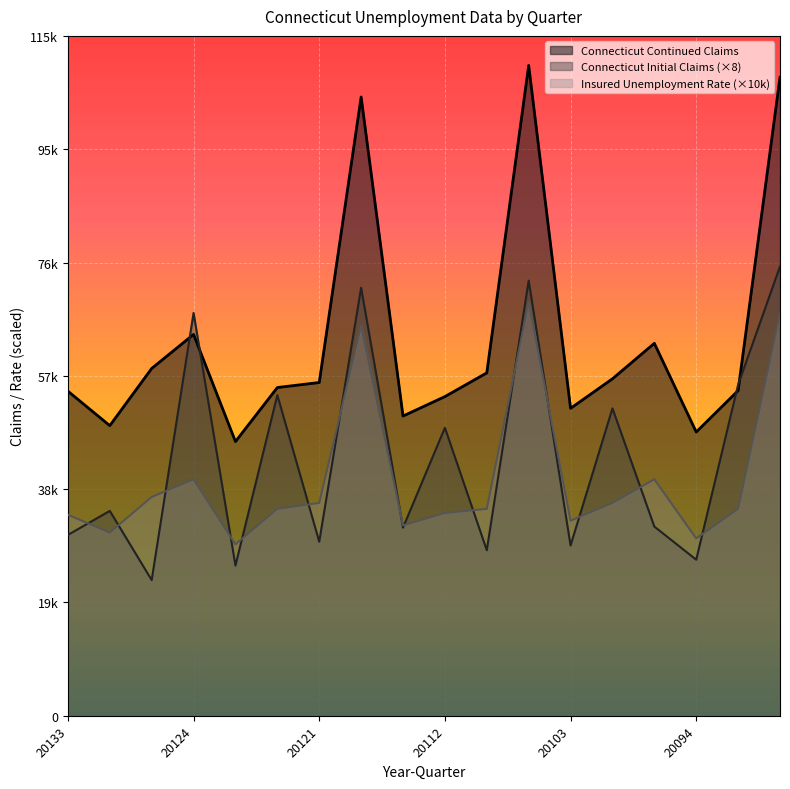

Does the chart display data point markers on the line(s)?

No